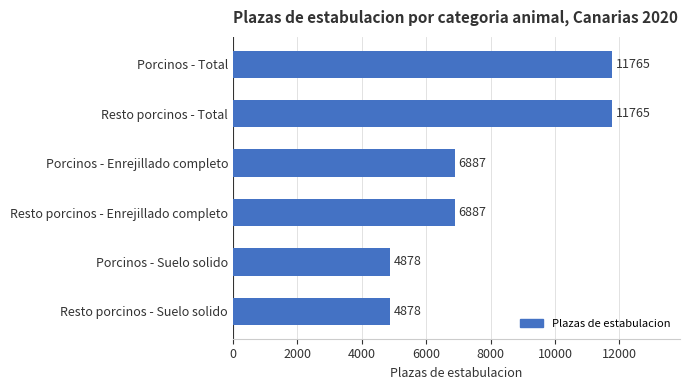

What is the maximum value shown in the chart?

11765